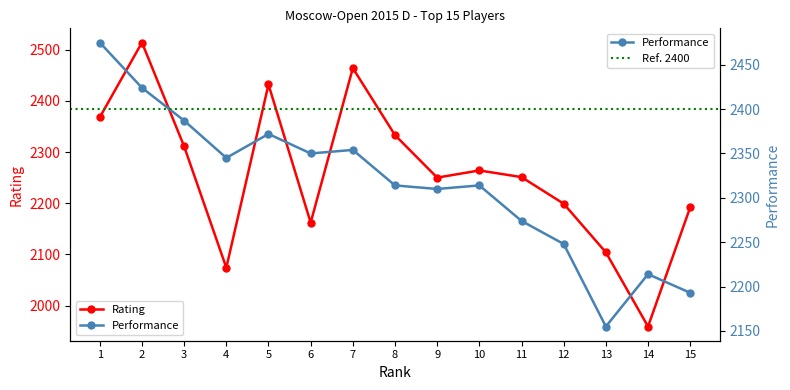

At which category is the sum across all series the highest?

2